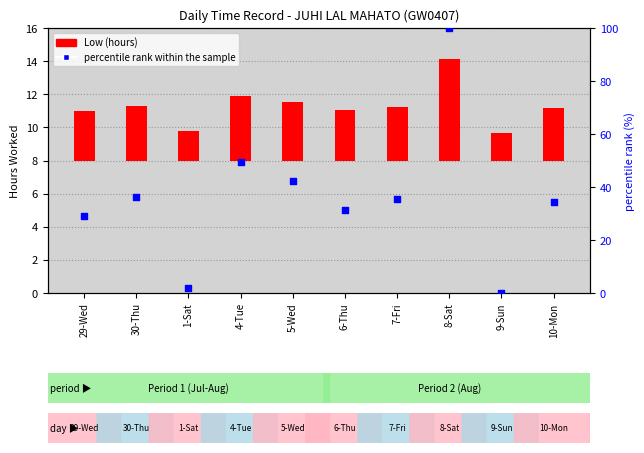

Is the value of Low (hours) at 5-Wed greater than the value of percentile rank within the sample at 30-Thu?

No